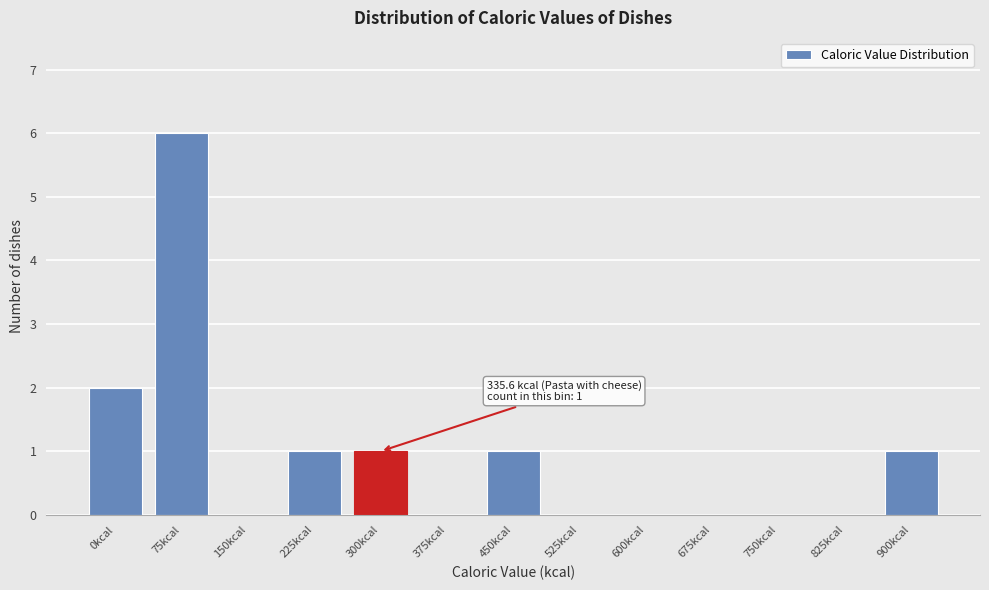

Reading left to right, what are all the values shown in this chart?

0kcal=2	75kcal=6	150kcal=0	225kcal=1	300kcal=1	375kcal=0	450kcal=1	525kcal=0	600kcal=0	675kcal=0	750kcal=0	825kcal=0	900kcal=1